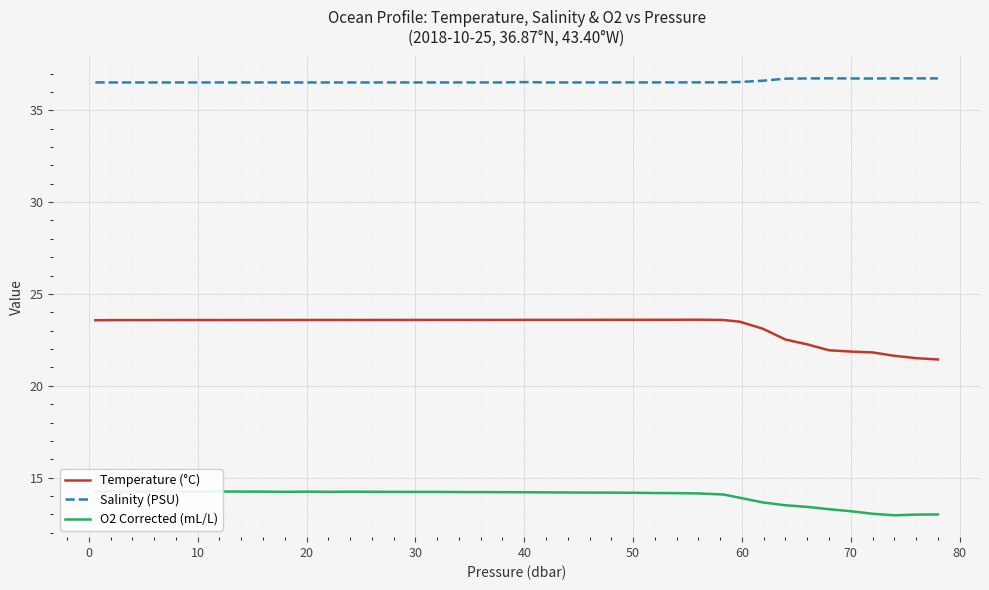

True or false: Salinity (PSU) and Temperature (°C) cross at least once.

False